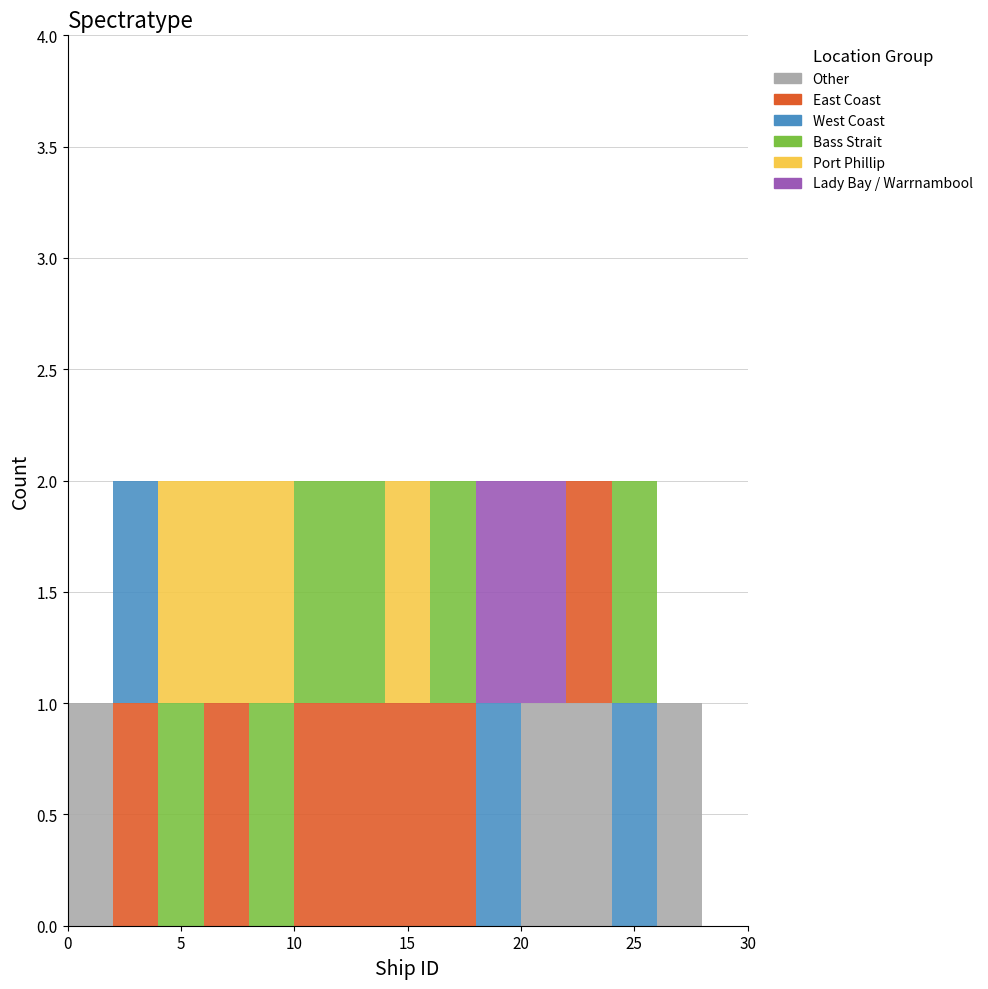

Reading left to right, list every stacked bar in this chart as the range it spans on the x-axis followed by its total height. The values are not printed on the chart, so give them approximately, as read against the axis.

0 to 2: 1
2 to 4: 2
4 to 6: 2
6 to 8: 2
8 to 10: 2
10 to 12: 2
12 to 14: 2
14 to 16: 2
16 to 18: 2
18 to 20: 2
20 to 22: 2
22 to 24: 2
24 to 26: 2
26 to 28: 1
28 to 30: 0